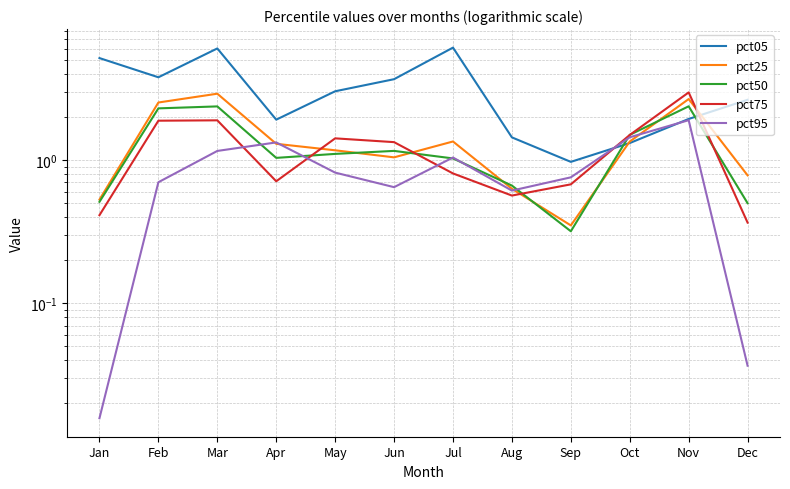

What is the average value of the pct75 series?

1.2